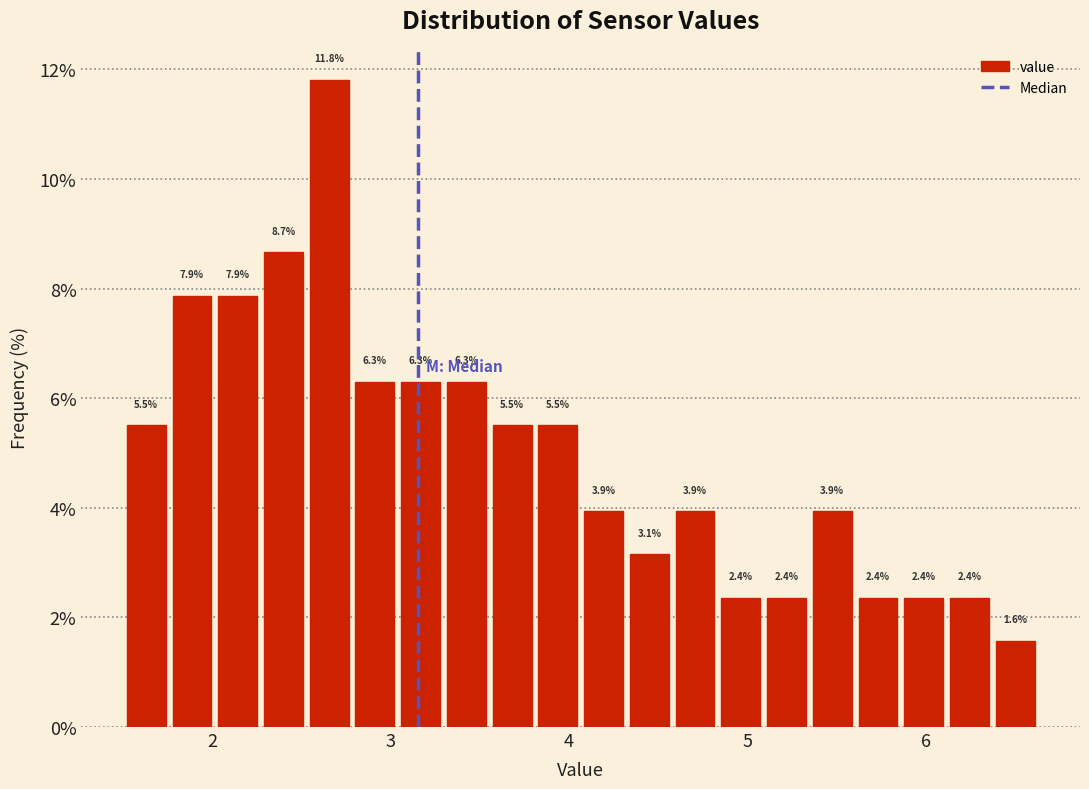

Around what value on the x-axis is the tallest bar? Give the approximate position of its centre, as read against the axis.

2.7